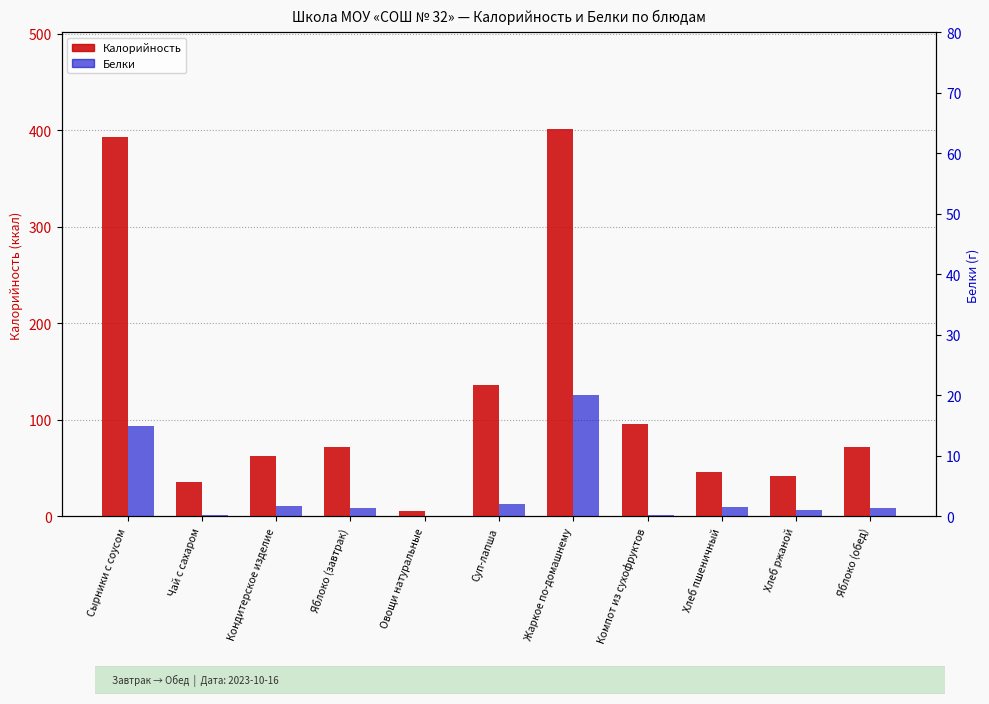

List the series in order of their peak value, highest first.

Калорийность, Белки